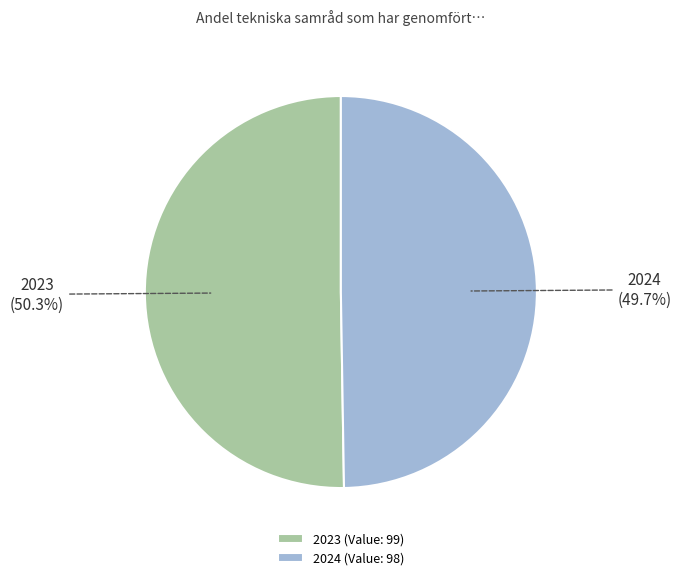

To the nearest percent, what is the combined percentage of 2023 and 2024?

100%